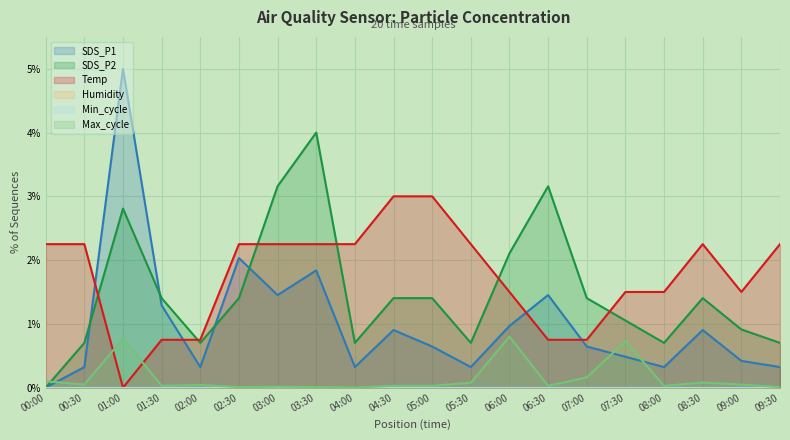

True or false: SDS_P1 has a value of 0.4 at 09:00.

True